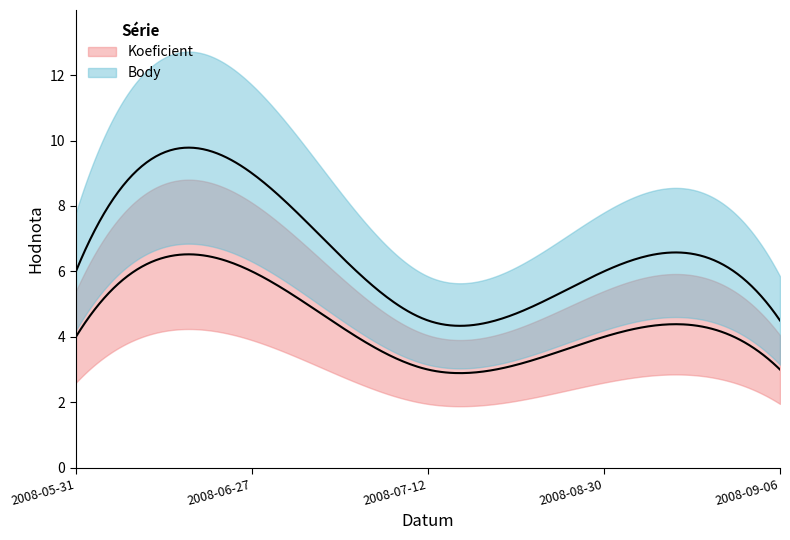

True or false: Koeficient and Body cross at least once.

False